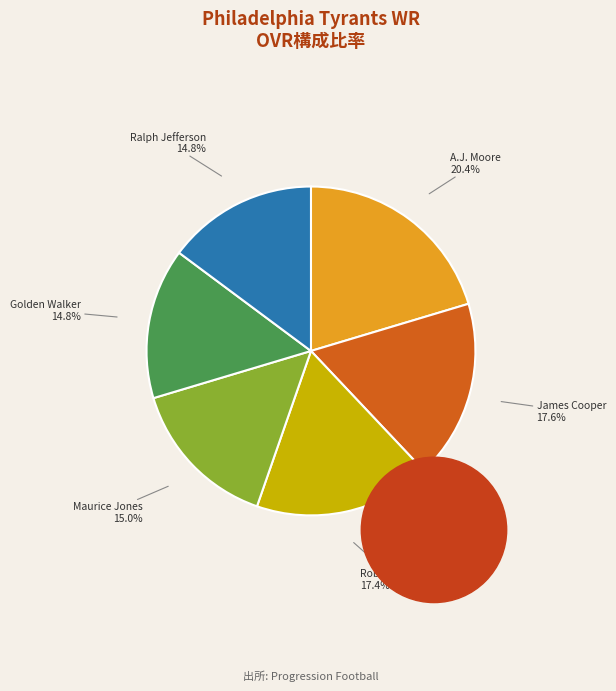

Which category has the biggest portion of the pie?

A.J. Moore